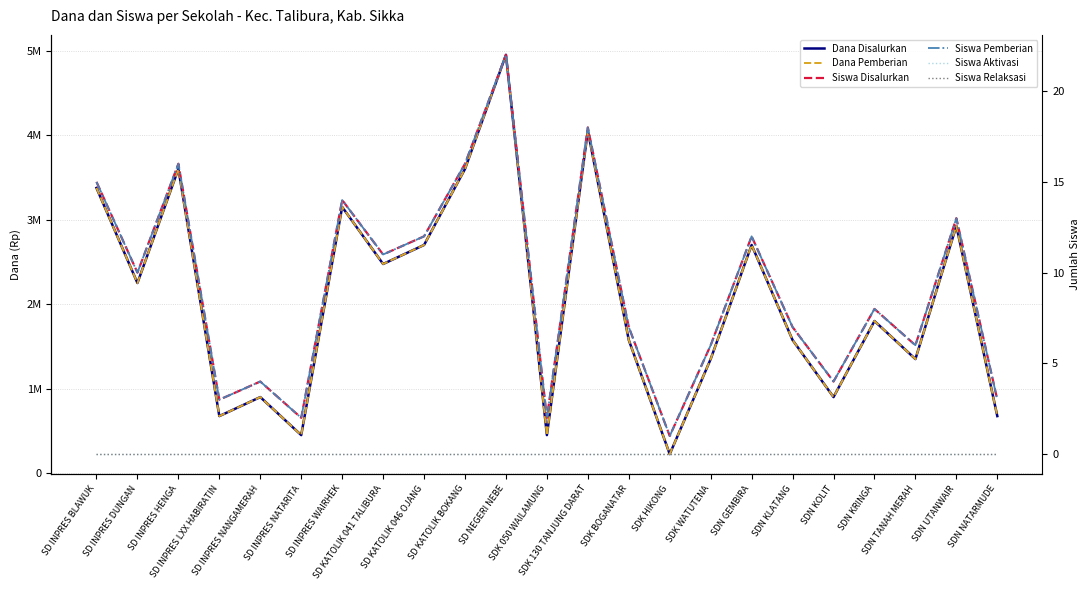

True or false: Siswa Aktivasi and Siswa Relaksasi cross at least once.

False